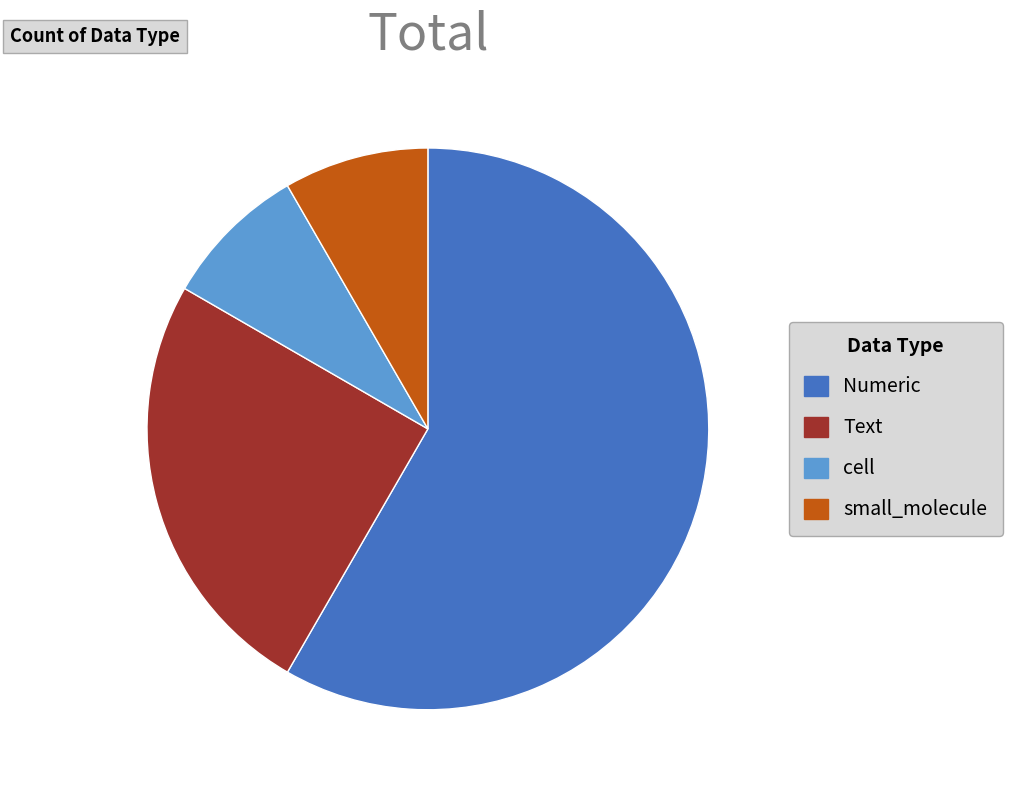

Approximately how many times larger is the value at cell compared to small_molecule?

1.0